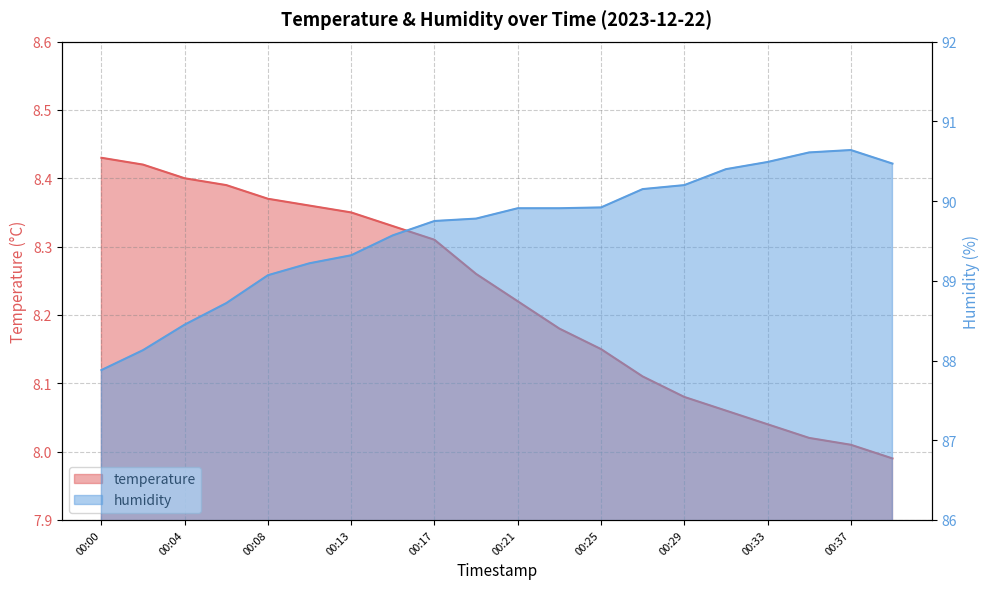

The value of humidity at 00:17 is 144.1. True or false?

False